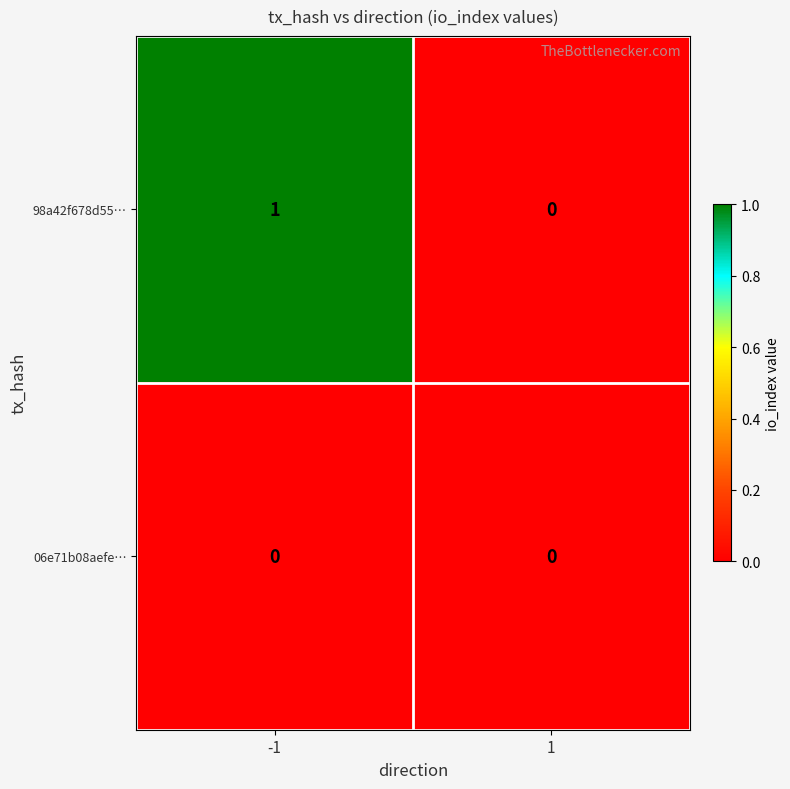

Reading left to right, list all the values displayed in this chart.

98a42f678d55…: -1=1	1=0
06e71b08aefe…: -1=0	1=0